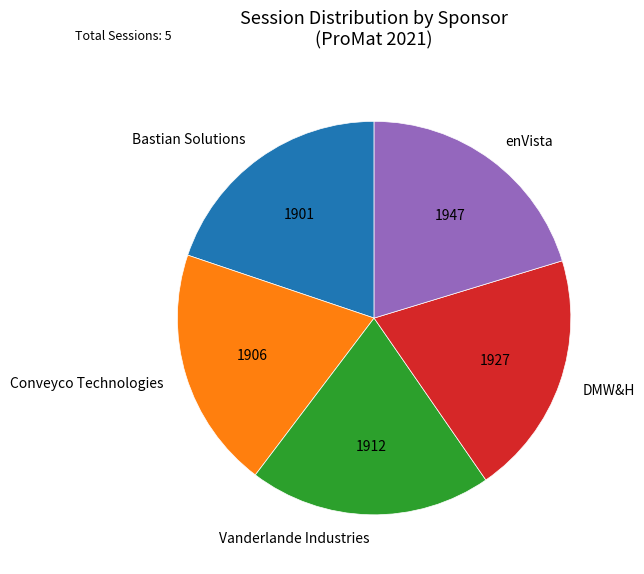

Approximately how many times larger is the value at Vanderlande Industries compared to DMW&H?

1.0